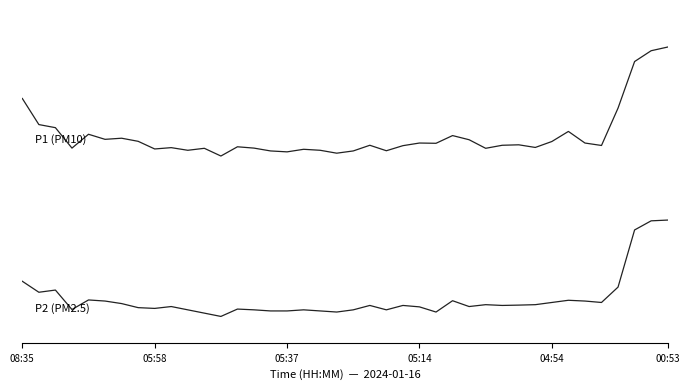

At which category does the chart reach its peak across all series?

00:53